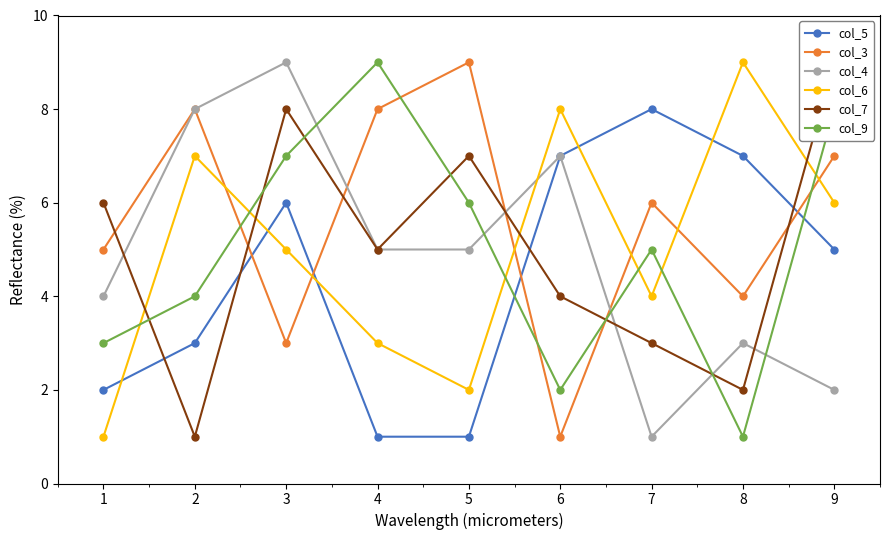

True or false: col_4 and col_5 intersect in this chart.

False